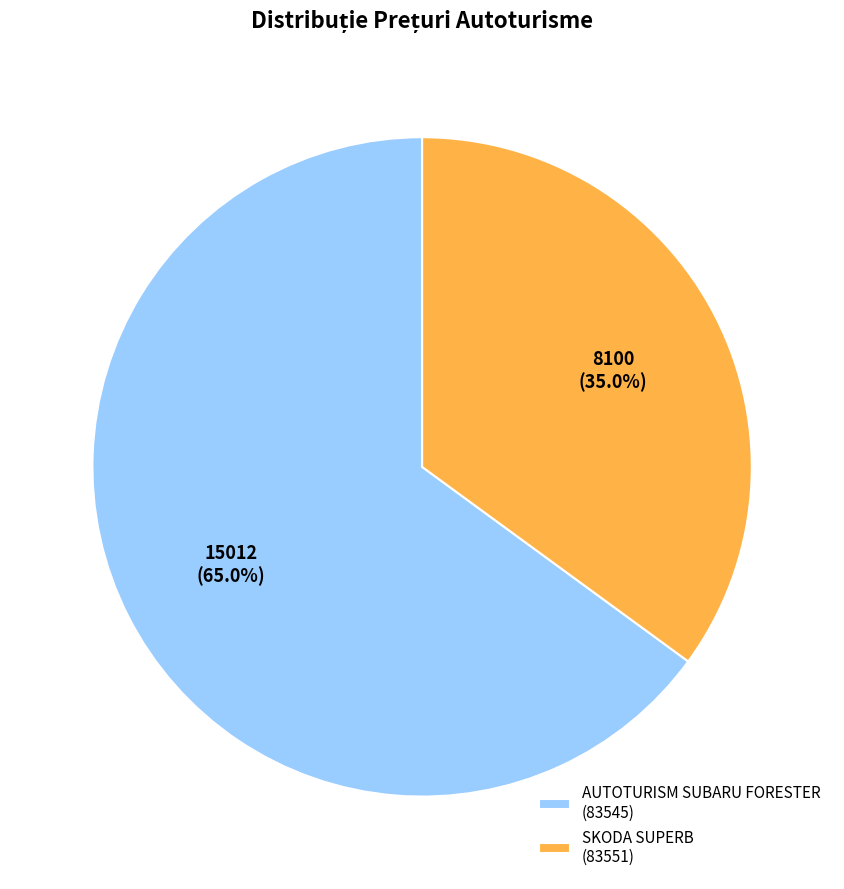

Combined, what portion of the pie is SKODA SUPERB (83551) and AUTOTURISM SUBARU FORESTER (83545)?

100.0%